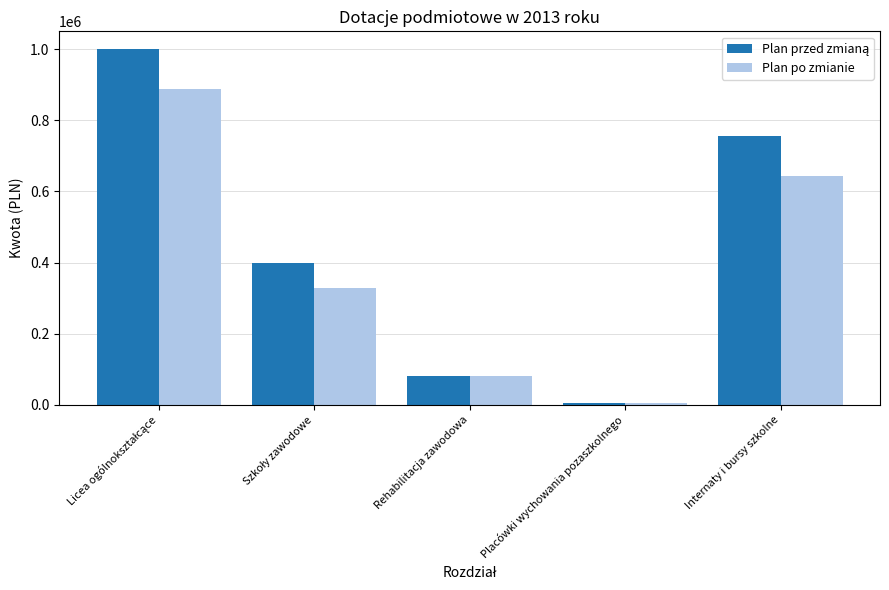

What is the difference between the highest and lowest values at Internaty i bursy szkolne?

112293